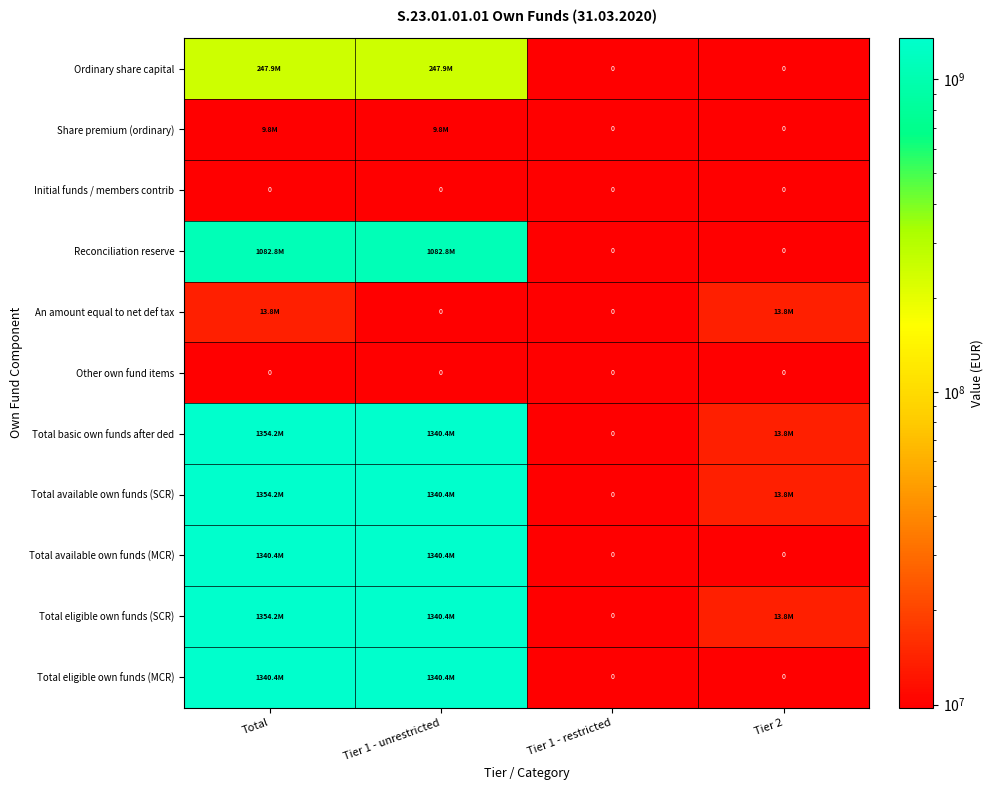

The value of Share premium (ordinary) at Total is 9781970.2. True or false?

True